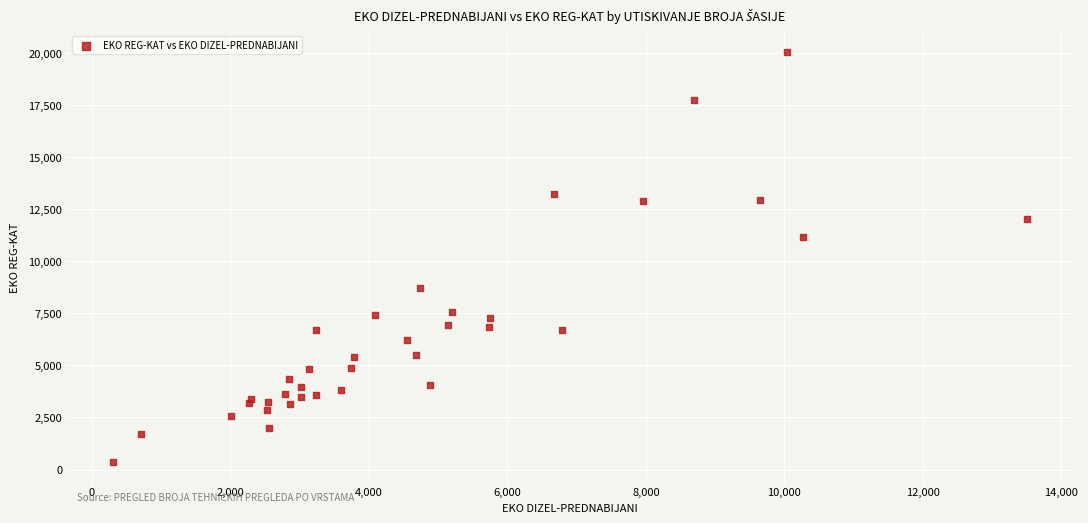

What is the range of X values (max minus min)?

13211